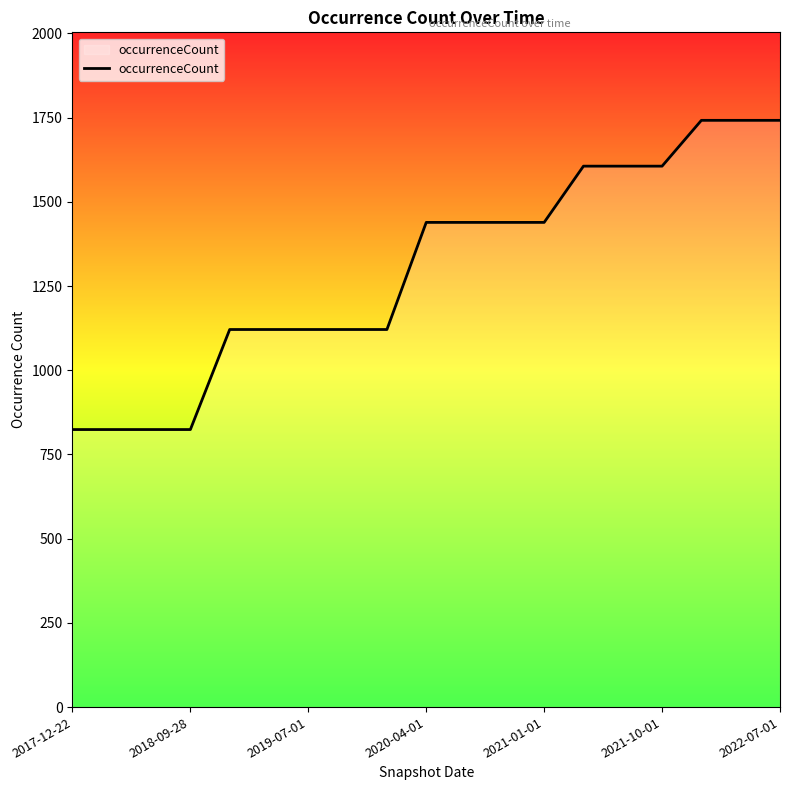

What is the minimum value shown in the chart?

824